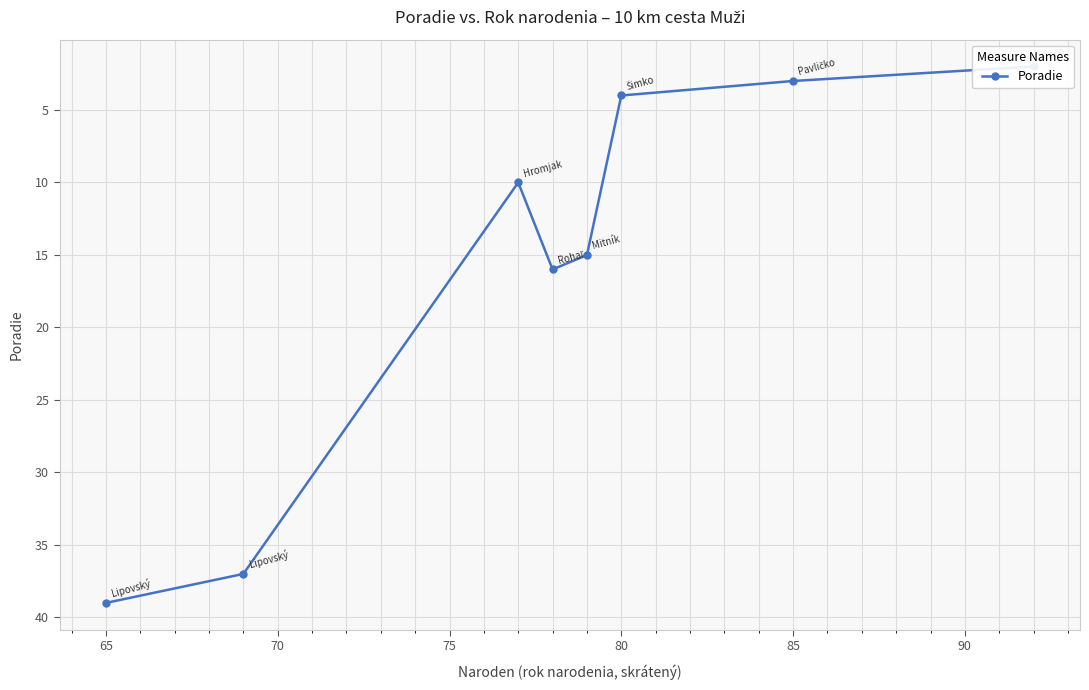

How many values exceed 15?

3